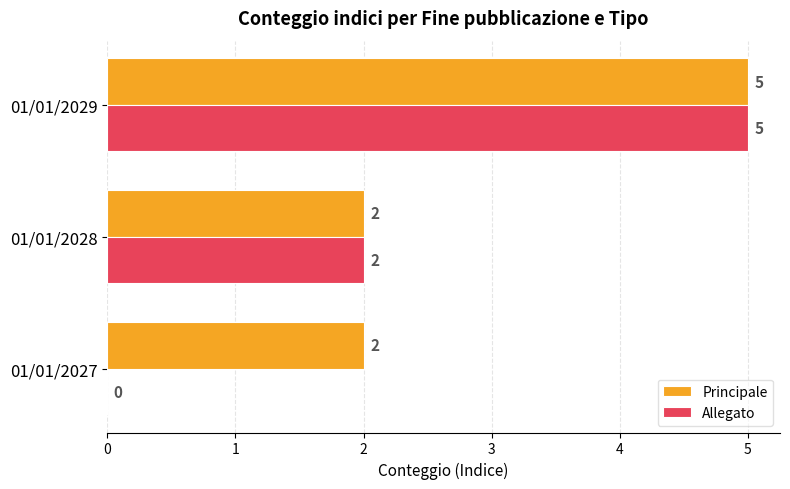

How many Allegato values are between 0 and 5?

3